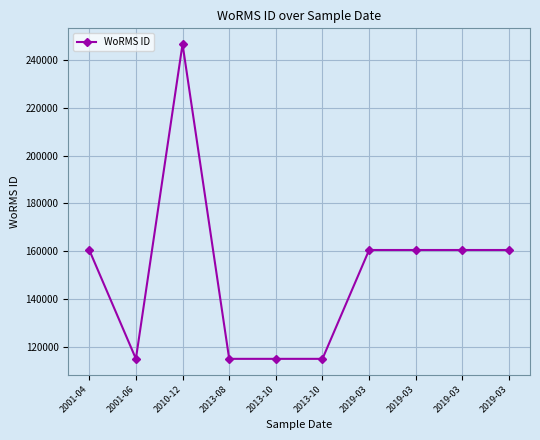

Rank the categories by value from lowest to highest.

2013-08, 2013-10, 2013-10, 2001-06, 2001-04, 2019-03, 2019-03, 2019-03, 2019-03, 2010-12